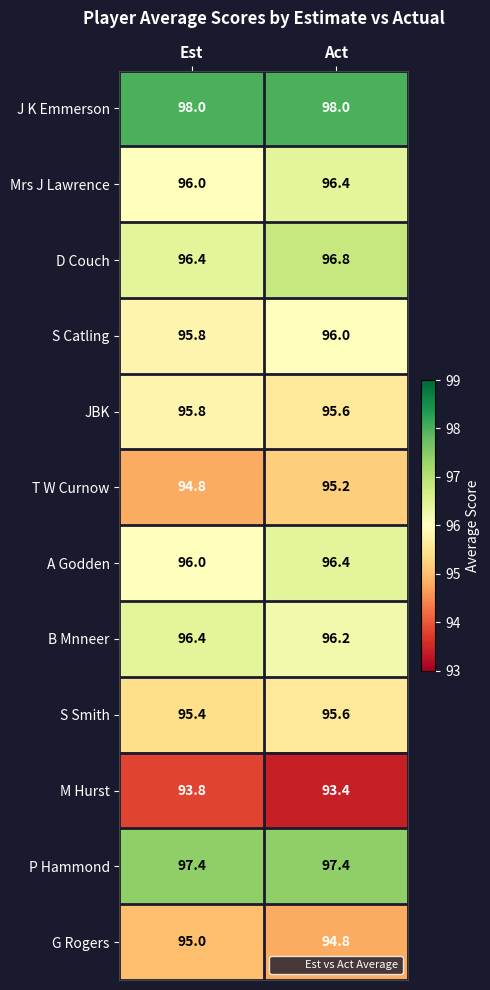

Where is D Couch nearest to the value 96?

Est